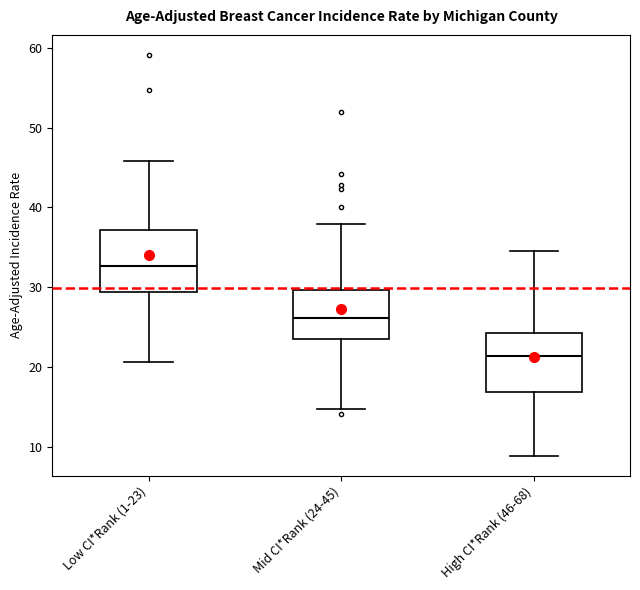

Reading left to right, read every box against the y-axis: the position of its median line, the range the box covers, and the ends of its whiskers. The values are not printed on the chart, so give them approximately, as read against the axis.

Low CI*Rank (1-23): median 33, box 29 to 37, whiskers 21 to 46
Mid CI*Rank (24-45): median 26, box 24 to 30, whiskers 15 to 38
High CI*Rank (46-68): median 21, box 17 to 24, whiskers 9 to 35